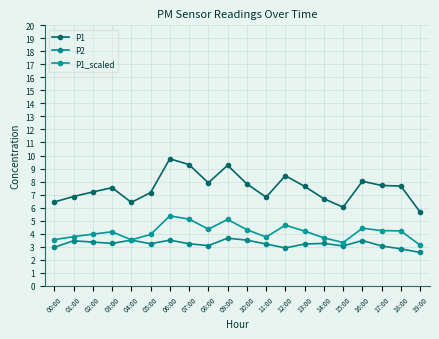

At which label does P1 reach its peak?

06:00